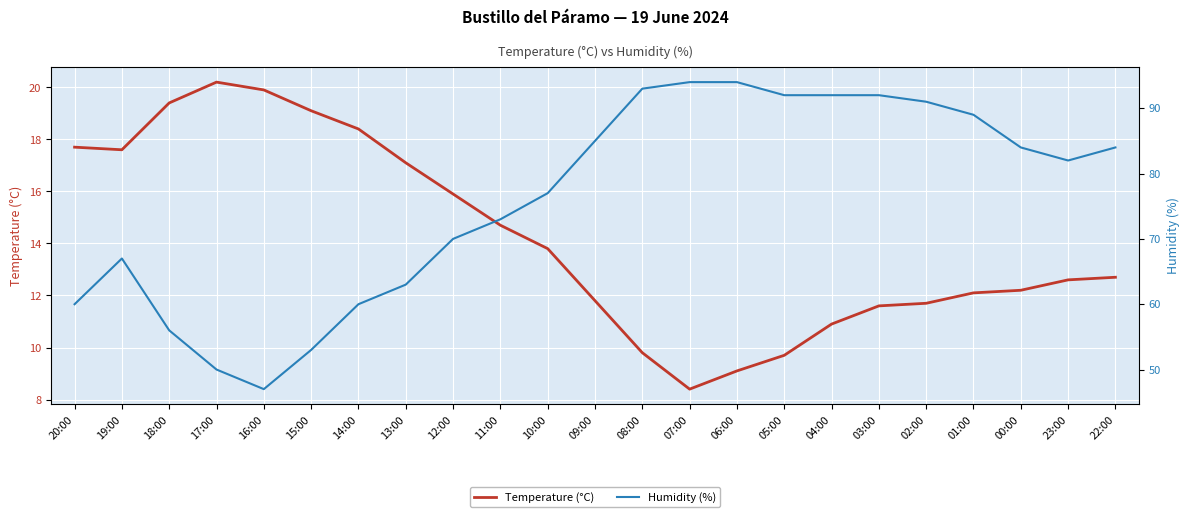

What is the difference between the maximum and second lowest values in the Temperature (°C) series?

11.1